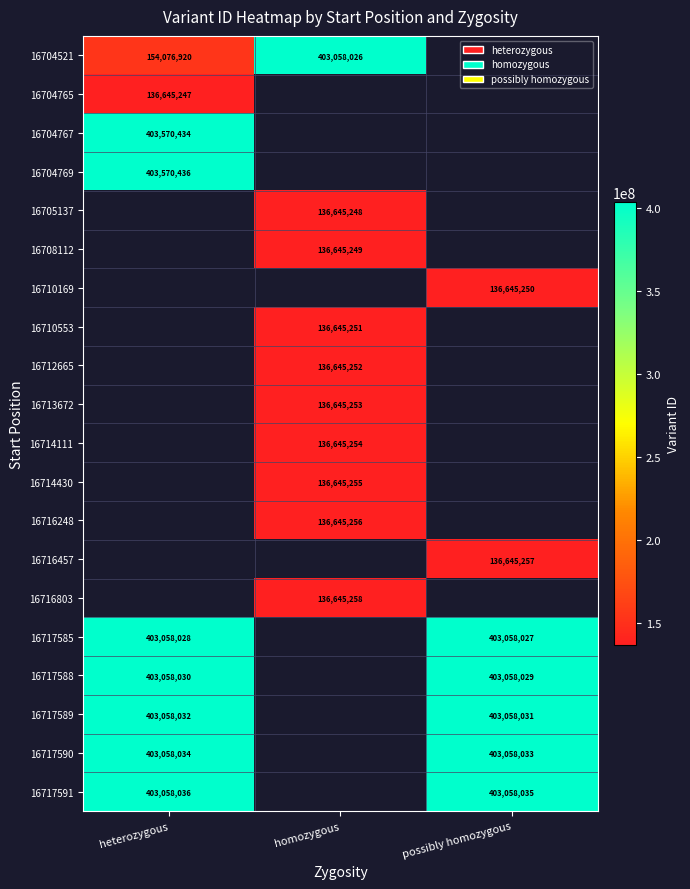

The value of 16716457 at possibly homozygous is 59491502. True or false?

False